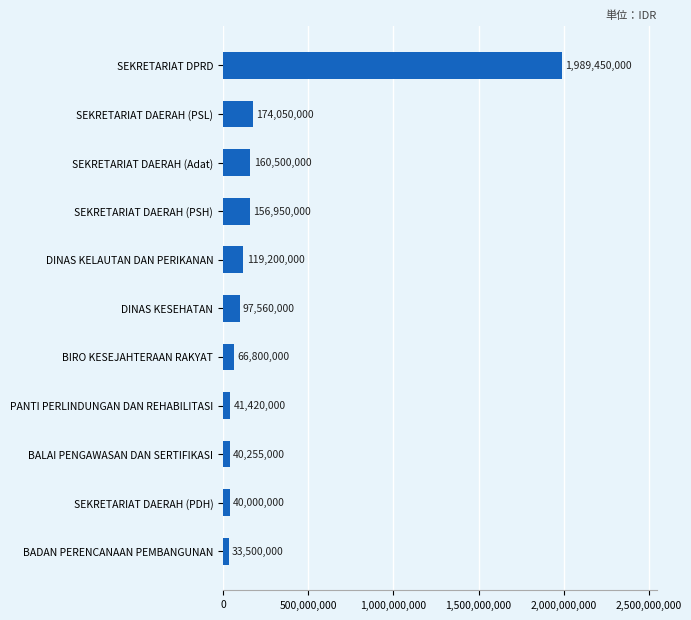

What is the difference between the second highest and minimum values?

140550000